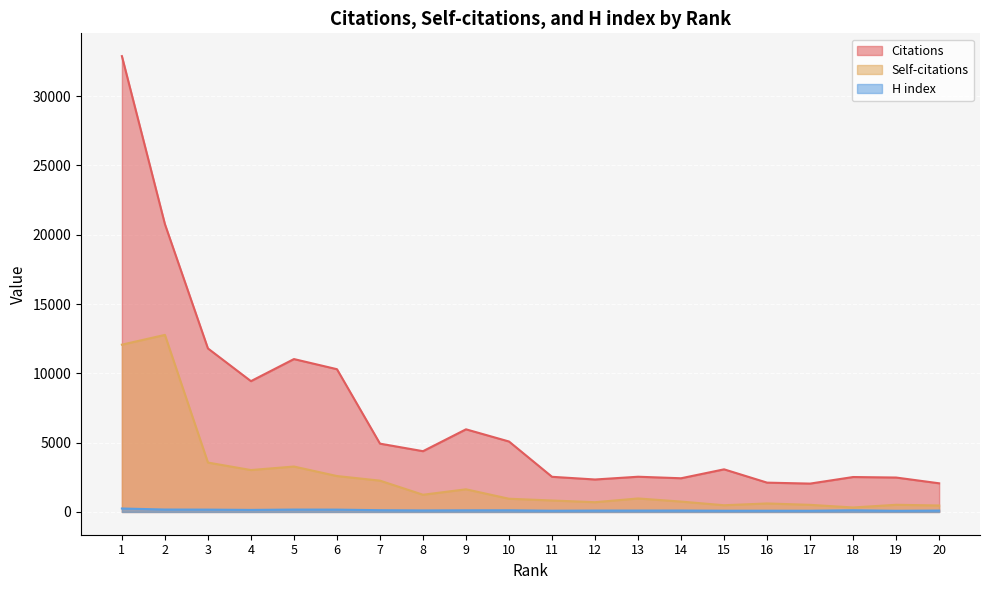

What is the sum of the Citations values at 17 and 18?

4564